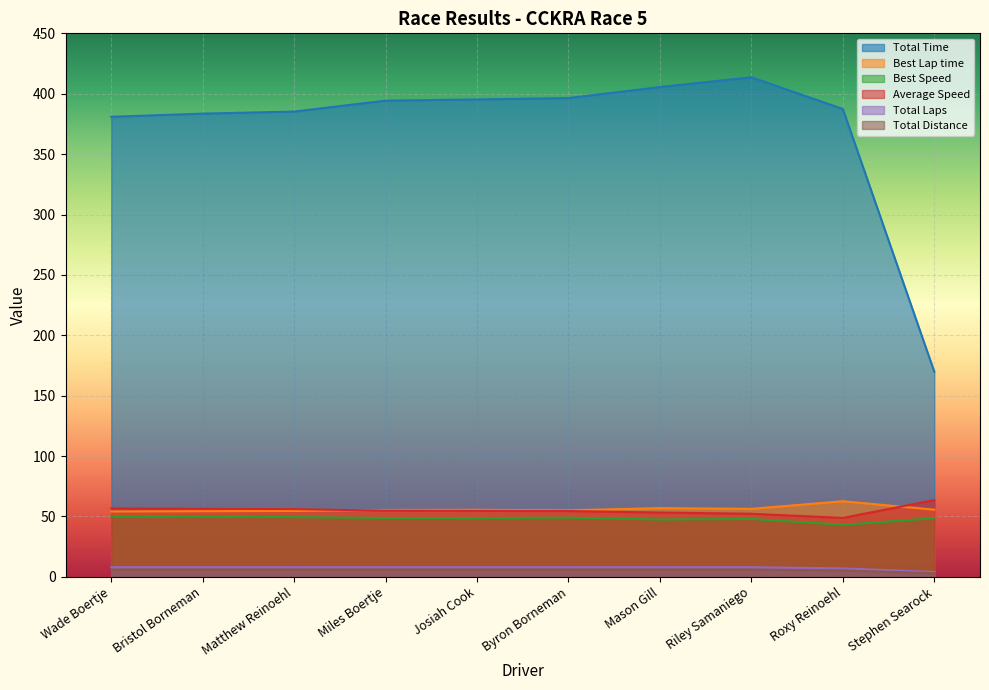

What is the difference between the second highest and second lowest values in the Total Distance series?

0.8